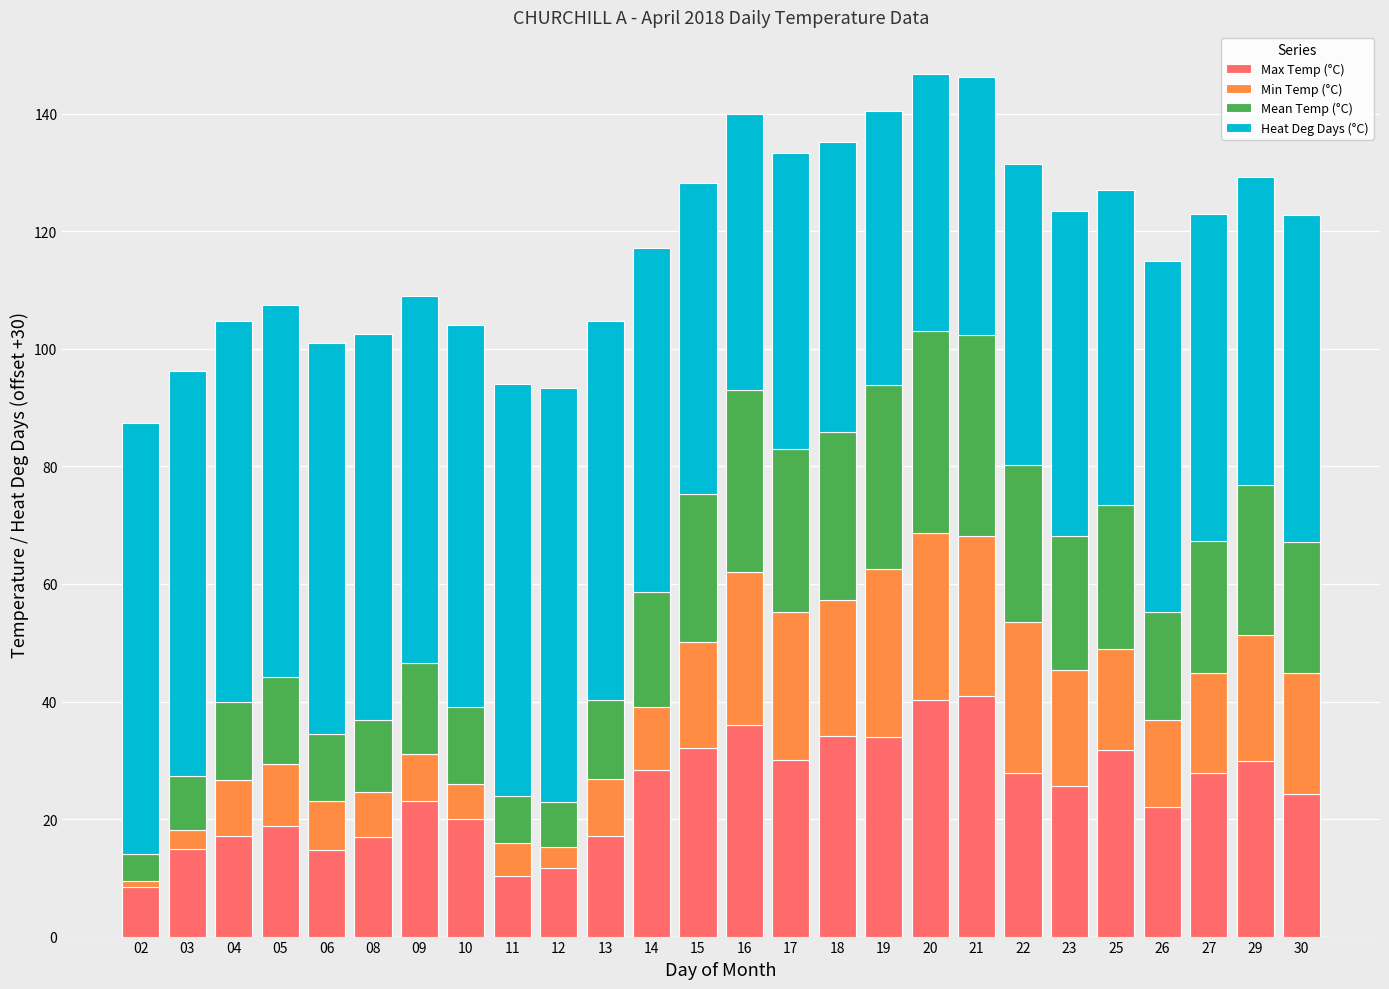

Are the bars horizontal?

No